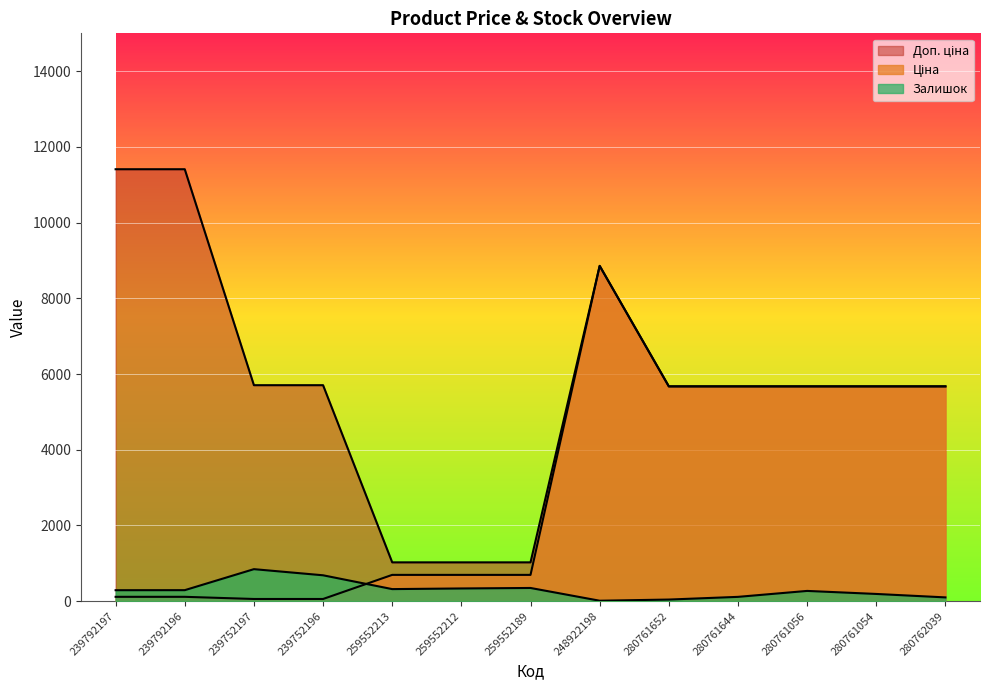

Which series has the largest range (max minus min)?

Доп. ціна